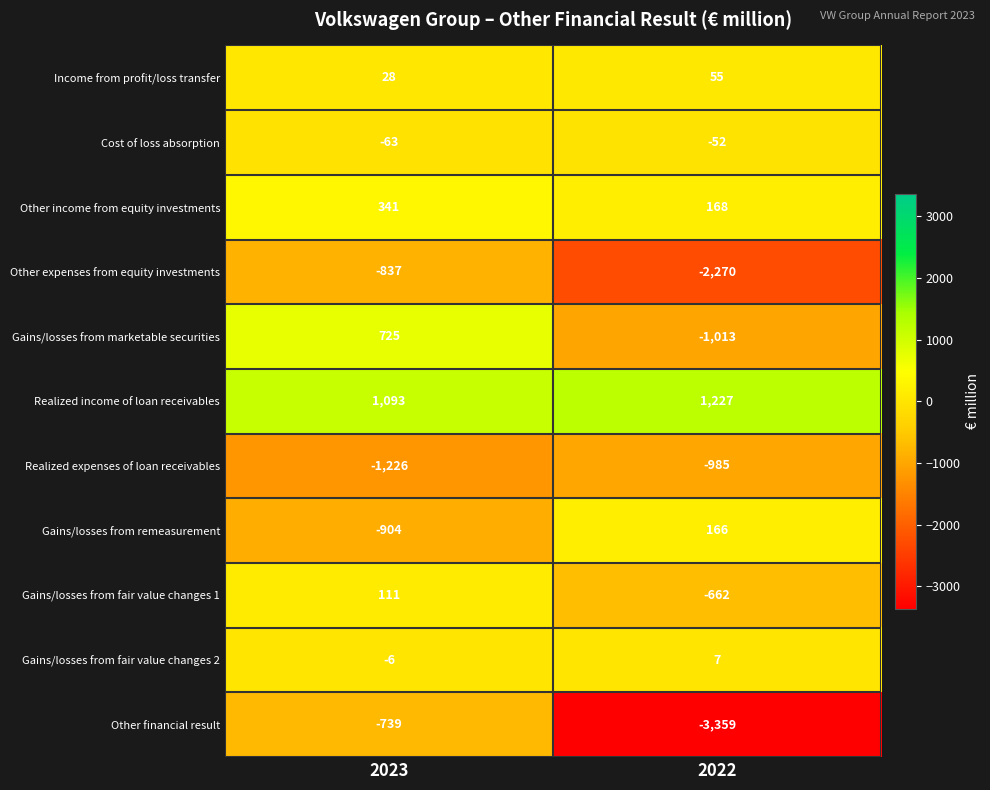

What is the total value across all series at 2023?

-1477